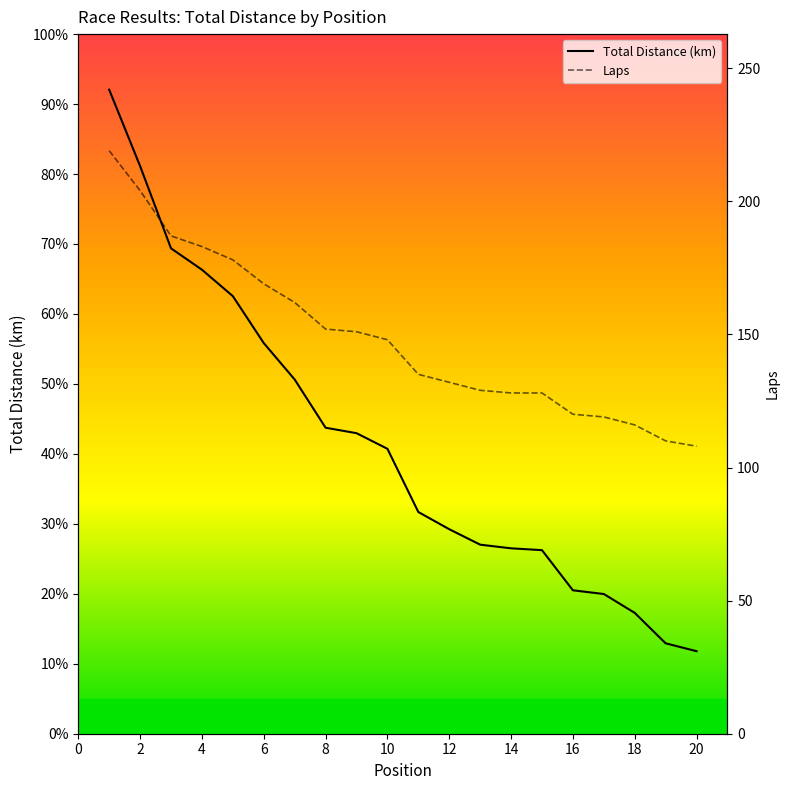

What is the change in value from 5 to 18?

-77.1